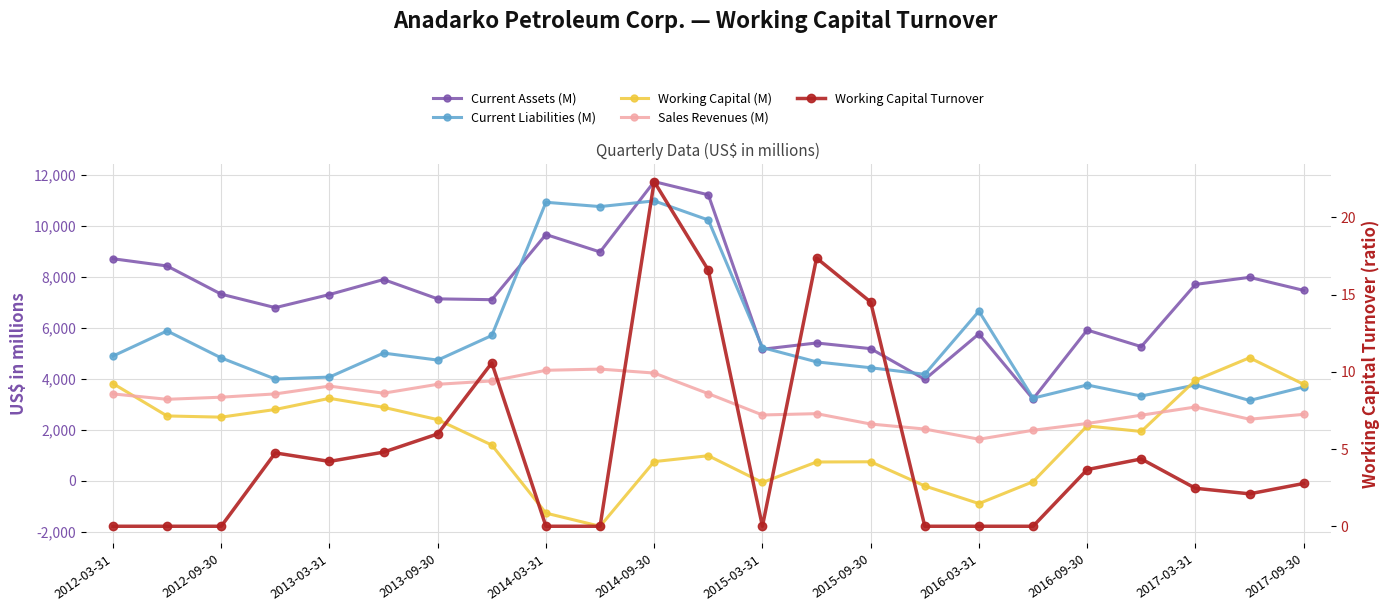

What is the spread (max minus min) of values at 2015-03-31?

5291.0